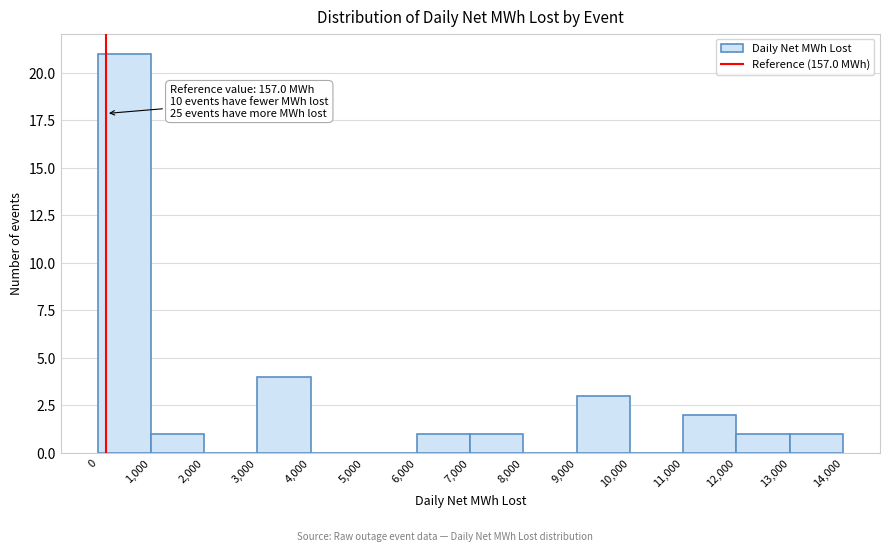

Over which range of the x-axis is the bar tallest?

0 to 1,000